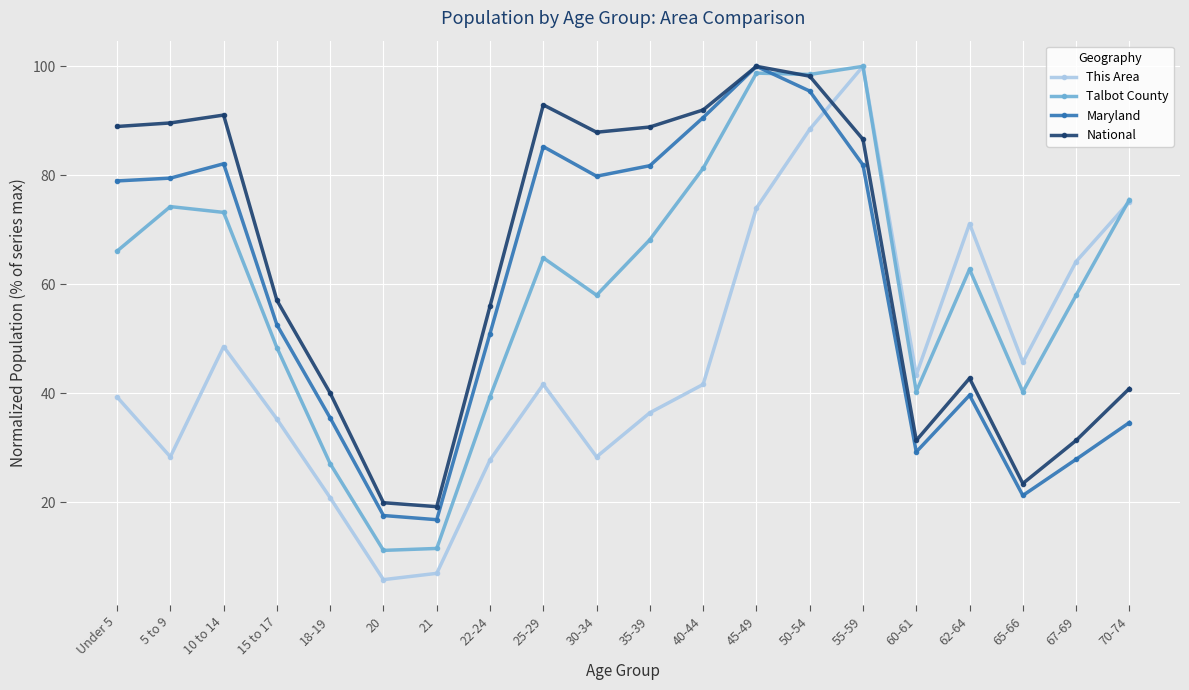

How many lines are shown in the chart?

4